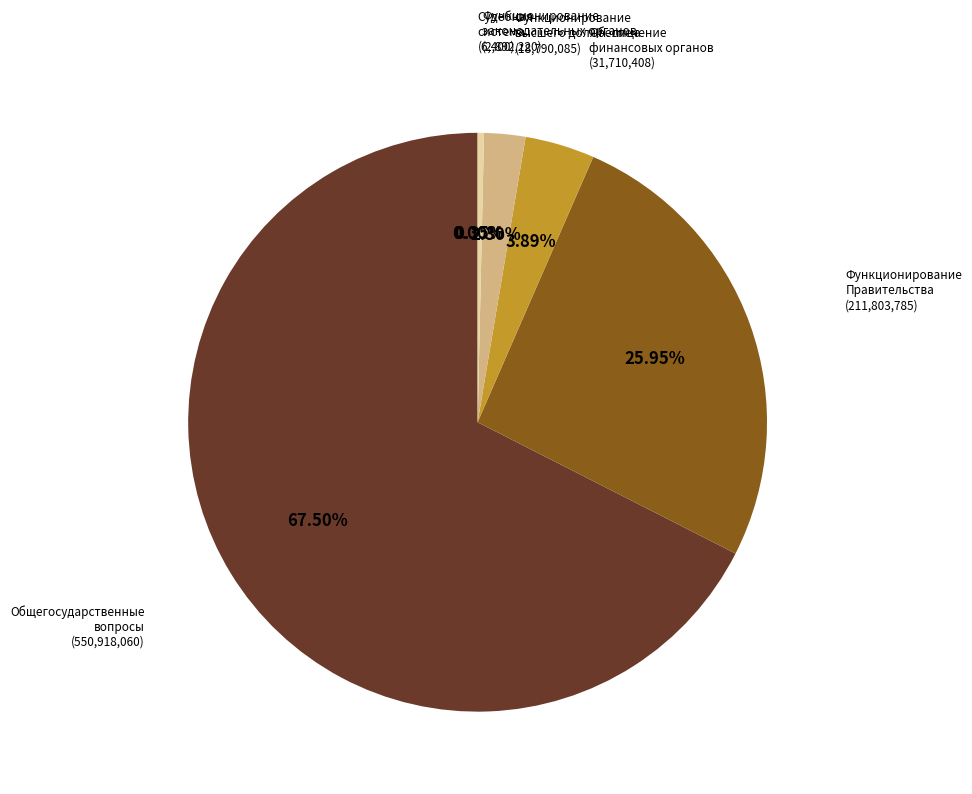

To the nearest percent, what is the difference between the largest and smallest slice percentages?

68%